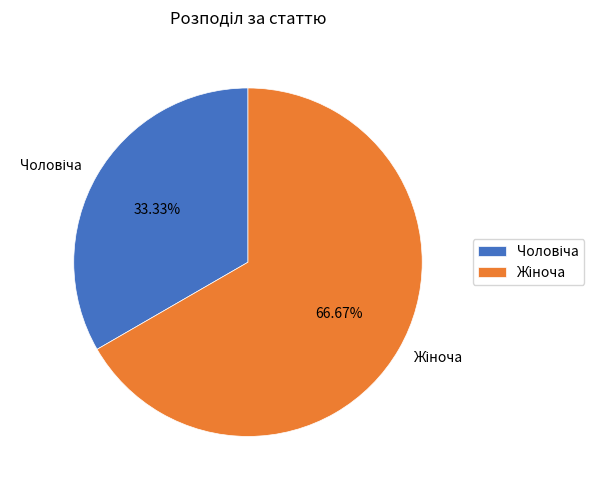

Does any single category account for the majority?

Yes